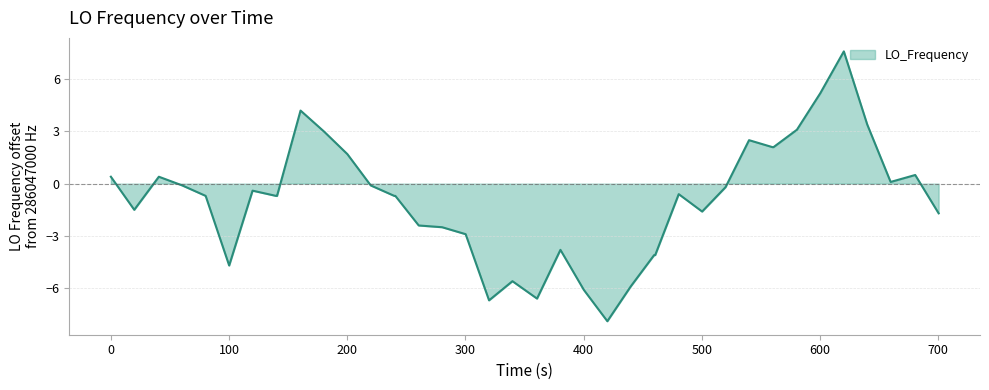

What is the smallest value displayed?

-7.9